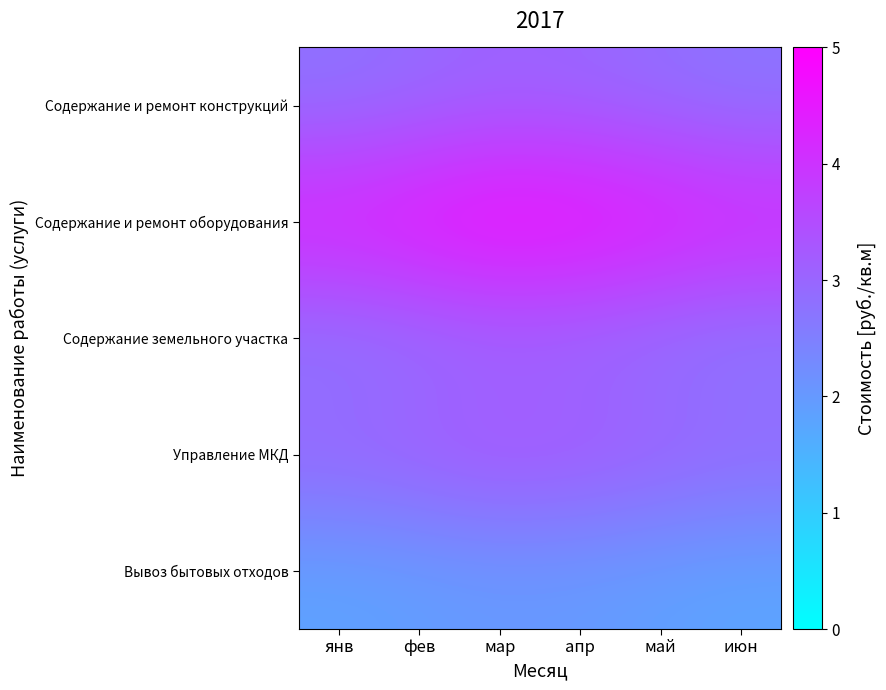

What is the maximum value shown in the chart?

5.0